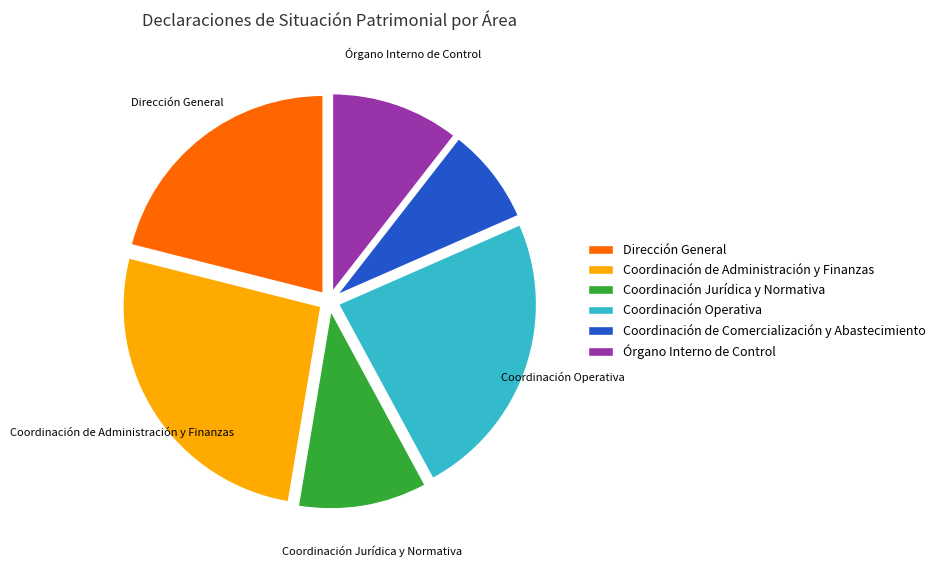

The Coordinación de Administración y Finanzas slice represents 26% of the pie. True or false?

True